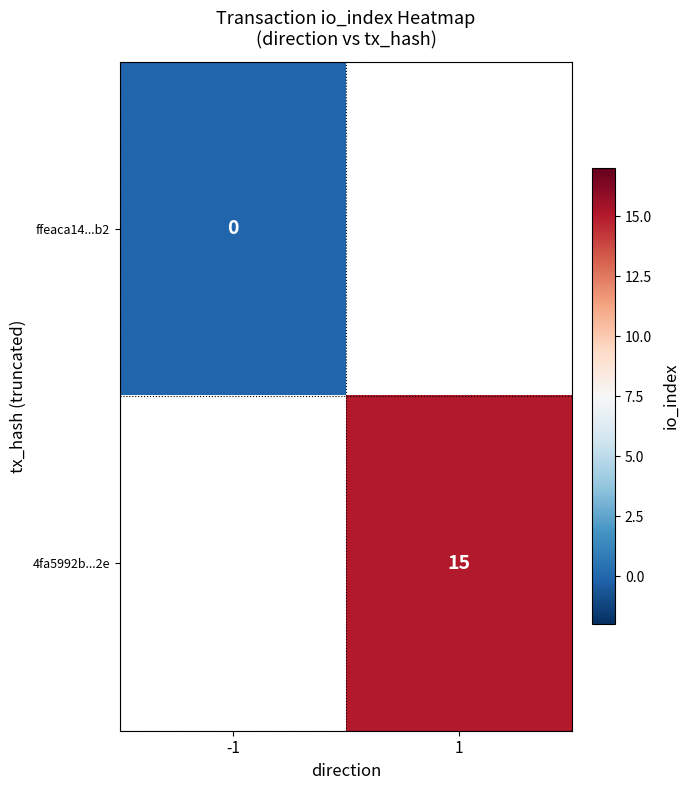

True or false: 4fa5992b...2e has a value of 22 at 1.

False